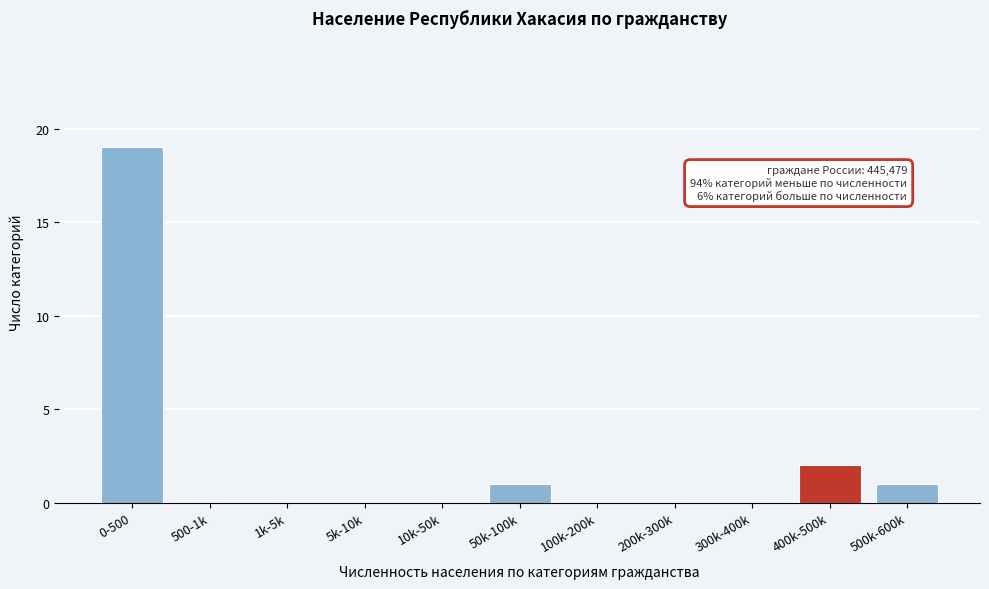

Reading right to left, transcribe all the data shown in this chart.

500k-600k=1	400k-500k=2	300k-400k=0	200k-300k=0	100k-200k=0	50k-100k=1	10k-50k=0	5k-10k=0	1k-5k=0	500-1k=0	0-500=19